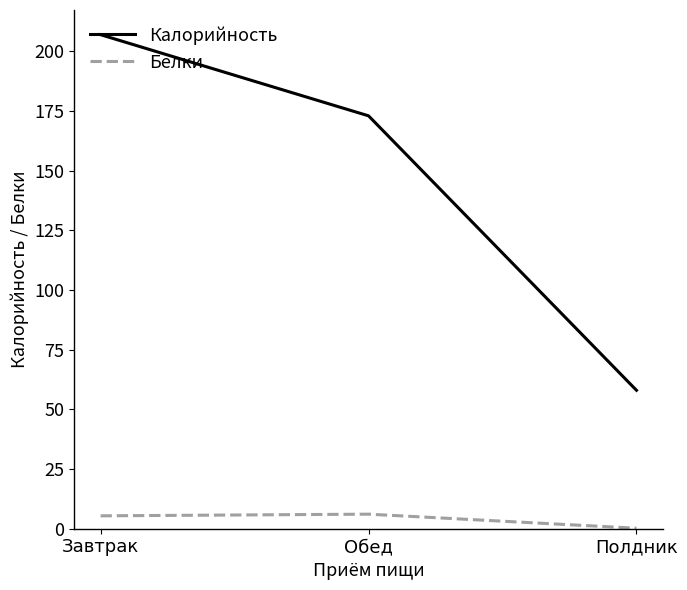

Which series has the largest total across all categories?

Калорийность